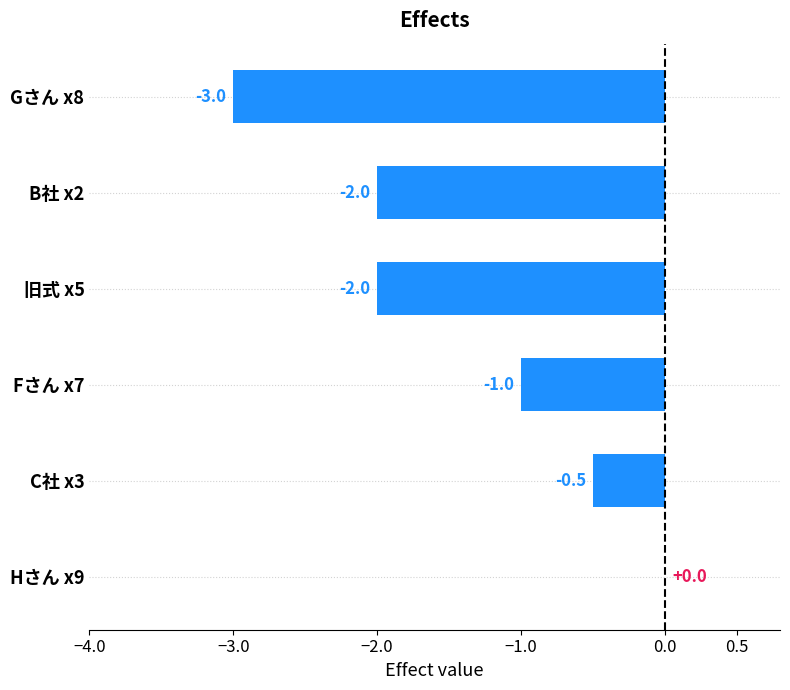

What is the approximate value at Fさん x7?

-1.0